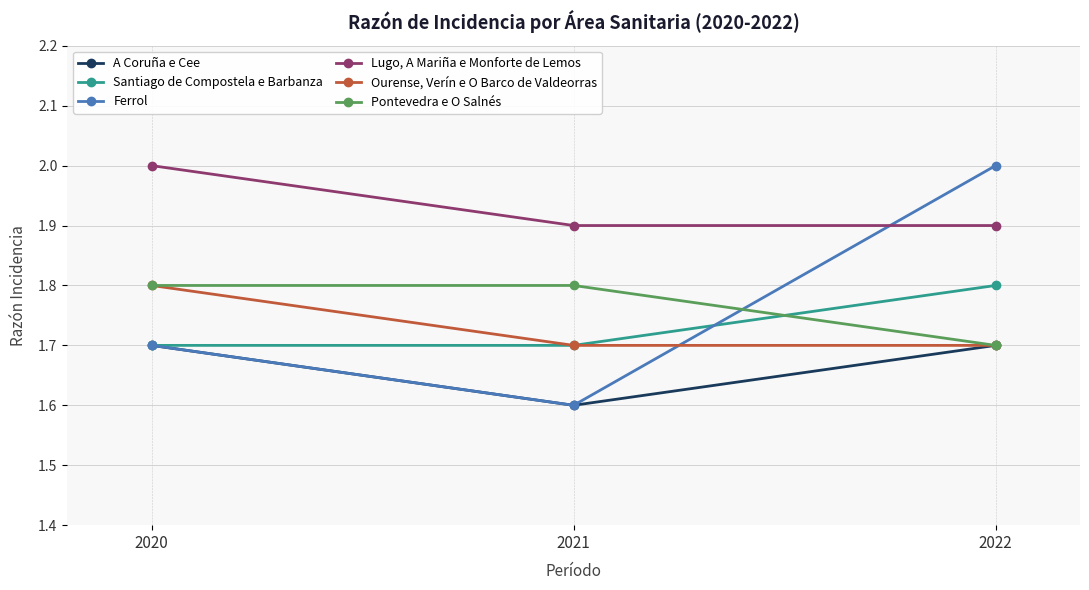

The Ferrol series shows 1.7 at 2020. True or false?

True